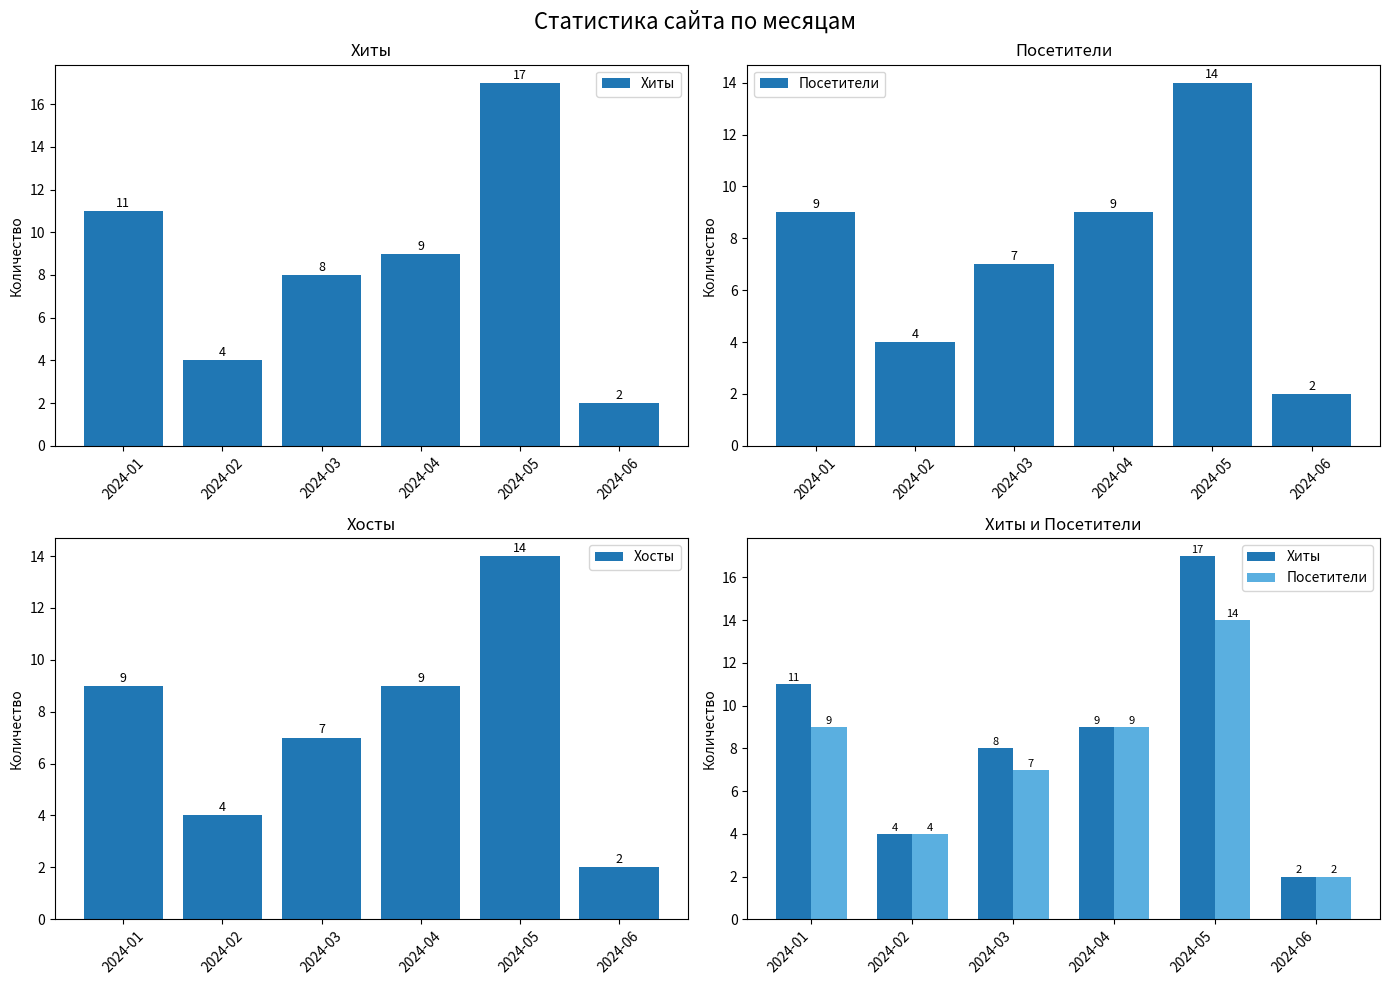

Are the bars grouped side by side (vs. stacked)?

Yes